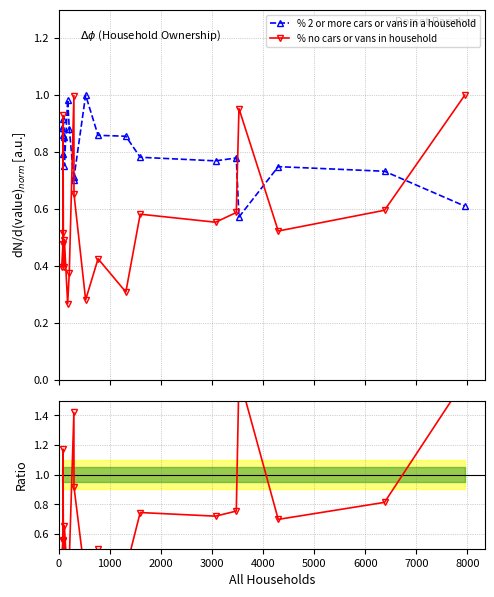

True or false: % no cars or vans in household and % 2 or more cars or vans in a household cross at least once.

True